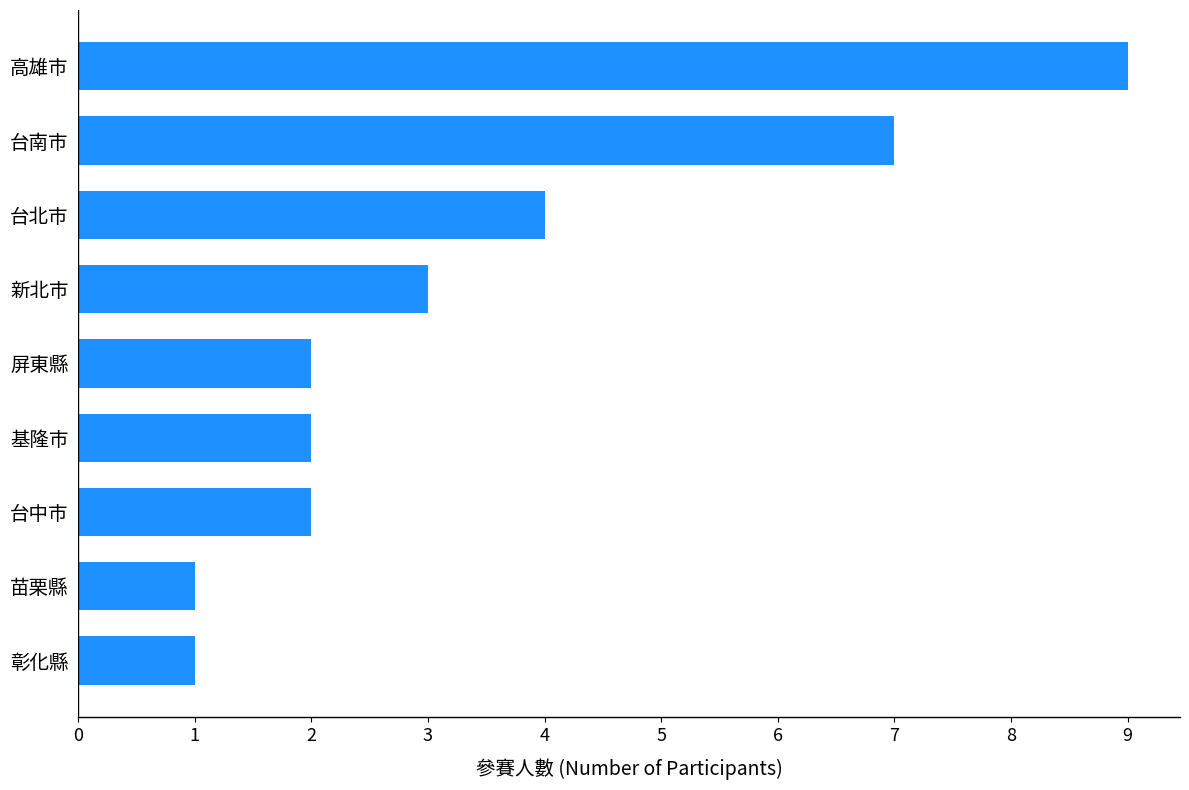

What is the average value?

3